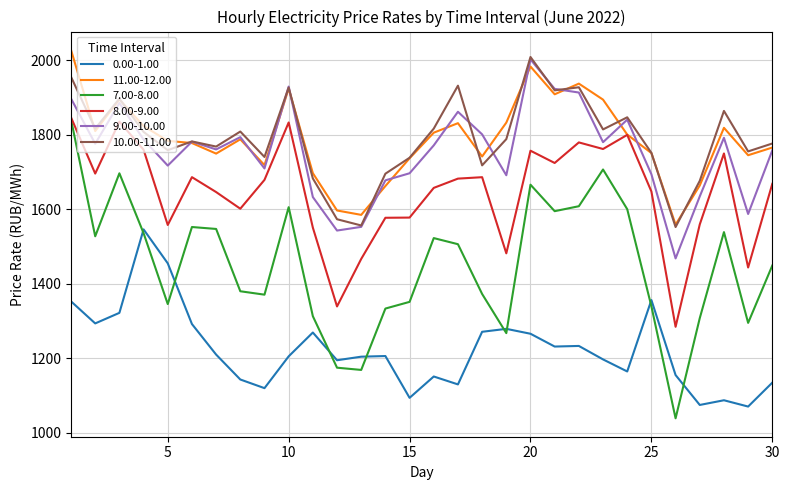

Which series has the largest range (max minus min)?

7.00-8.00